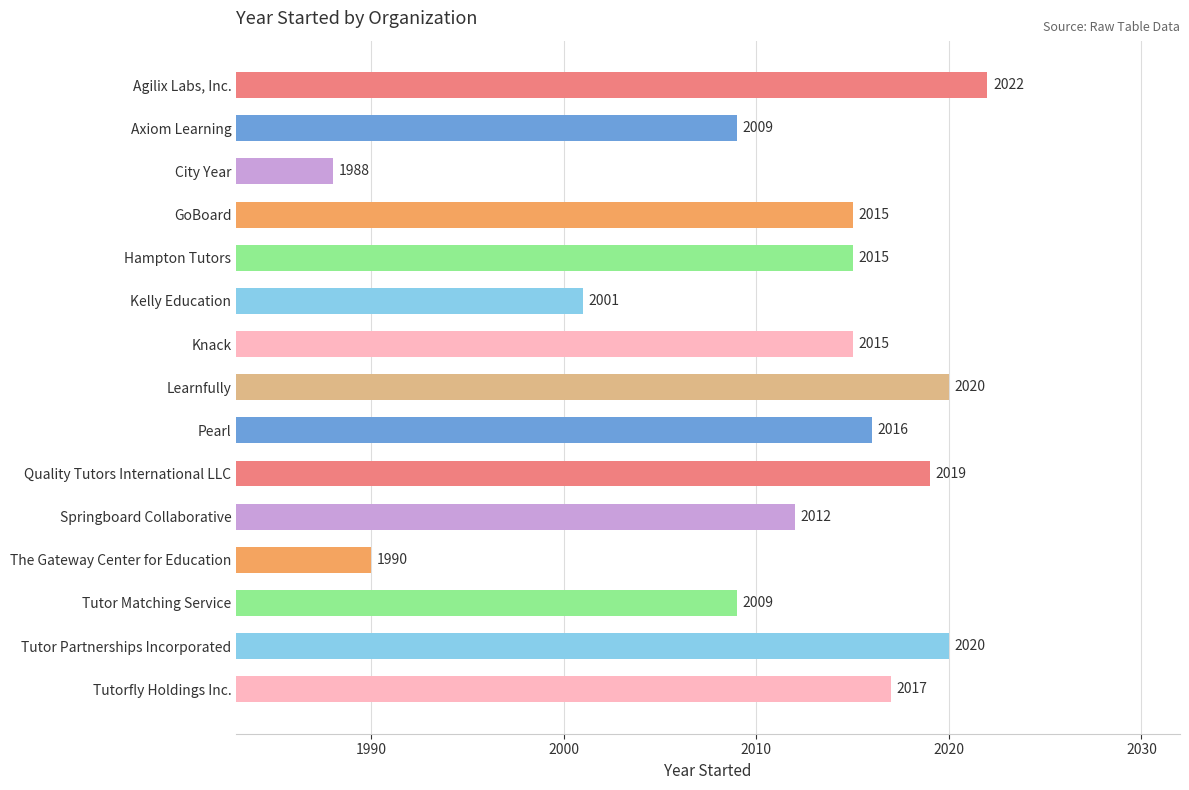

The chart shows a value of 2921 at Tutor Matching Service. True or false?

False